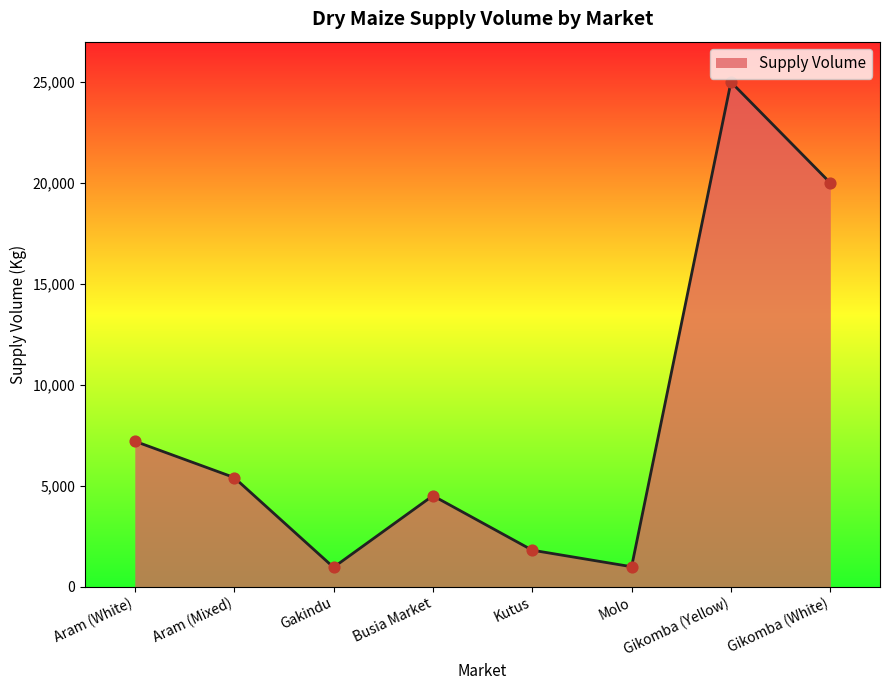

Between Kutus and Aram (White), which is larger?

Aram (White)